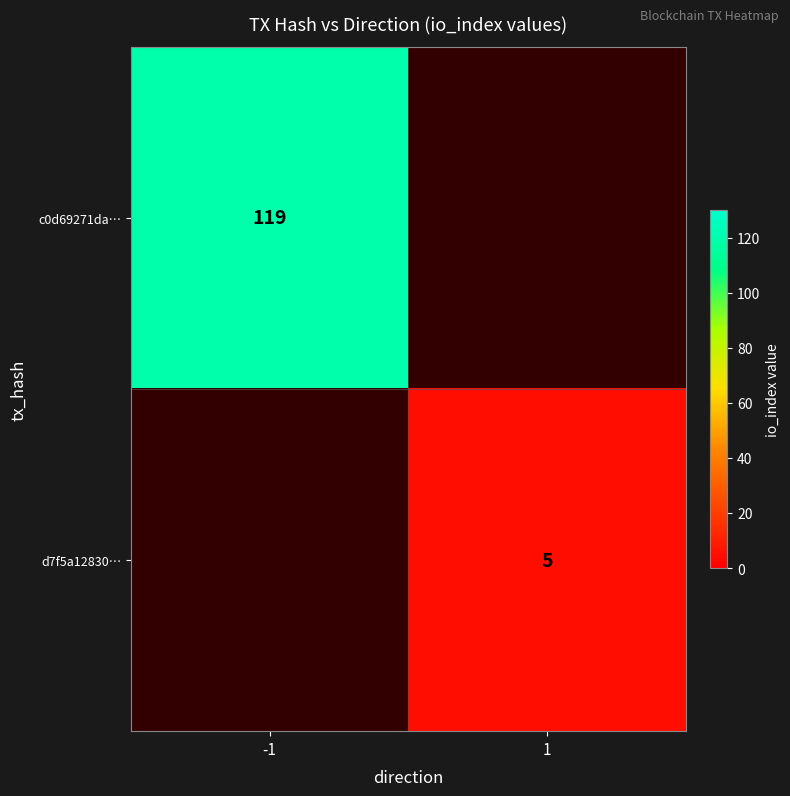

What is the greatest value displayed?

119.0